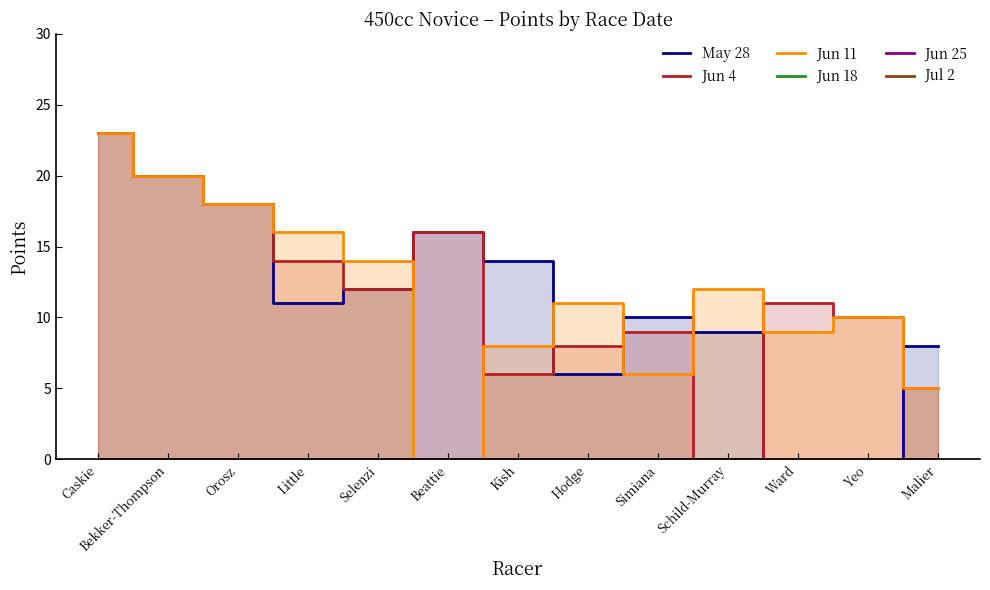

Reading left to right, transcribe all the data shown in this chart.

May 28: Caskie=23	Bekker-Thompson=20	Orosz=18	Little=11	Selenzi=12	Beattie=16	Kish=14	Hodge=6	Simiana=10	Schild-Murray=9	Ward=0	Yeo=0	Malier=8
Jun 4: Caskie=23	Bekker-Thompson=20	Orosz=18	Little=14	Selenzi=12	Beattie=16	Kish=6	Hodge=8	Simiana=9	Schild-Murray=0	Ward=11	Yeo=10	Malier=5
Jun 11: Caskie=23	Bekker-Thompson=20	Orosz=18	Little=16	Selenzi=14	Beattie=0	Kish=8	Hodge=11	Simiana=6	Schild-Murray=12	Ward=9	Yeo=10	Malier=5
Jun 18: Caskie=0	Bekker-Thompson=0	Orosz=0	Little=0	Selenzi=0	Beattie=0	Kish=0	Hodge=0	Simiana=0	Schild-Murray=0	Ward=0	Yeo=0	Malier=0
Jun 25: Caskie=0	Bekker-Thompson=0	Orosz=0	Little=0	Selenzi=0	Beattie=0	Kish=0	Hodge=0	Simiana=0	Schild-Murray=0	Ward=0	Yeo=0	Malier=0
Jul 2: Caskie=0	Bekker-Thompson=0	Orosz=0	Little=0	Selenzi=0	Beattie=0	Kish=0	Hodge=0	Simiana=0	Schild-Murray=0	Ward=0	Yeo=0	Malier=0